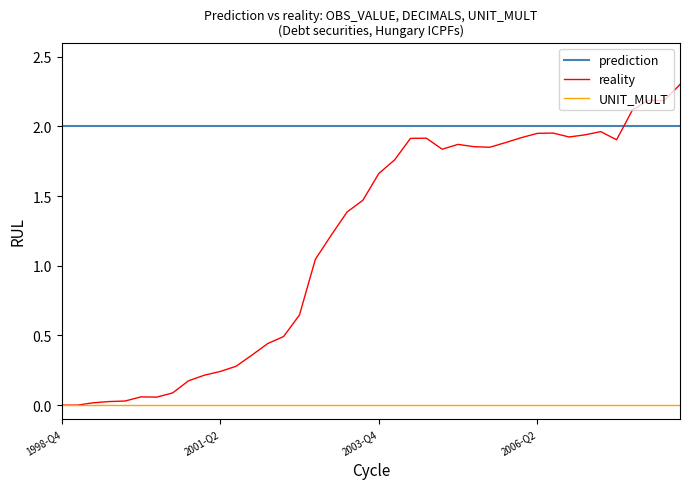

Rank the series by their maximum value, from highest to lowest.

reality, prediction, UNIT_MULT